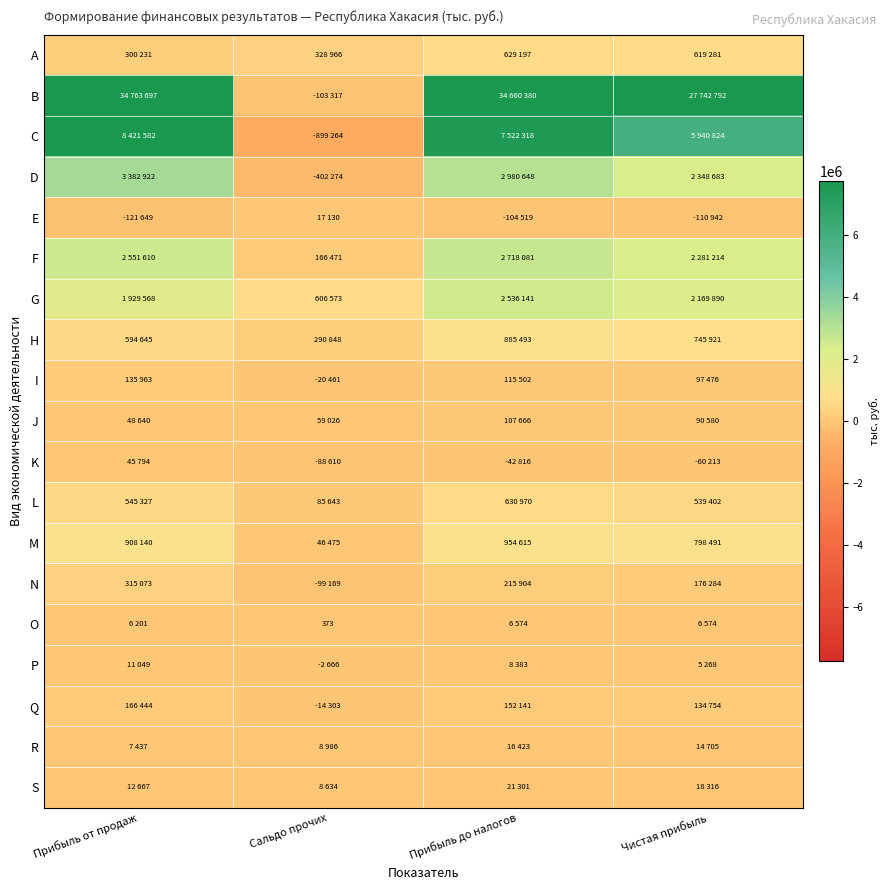

Where is Q nearest to the value 76070?

Чистая прибыль